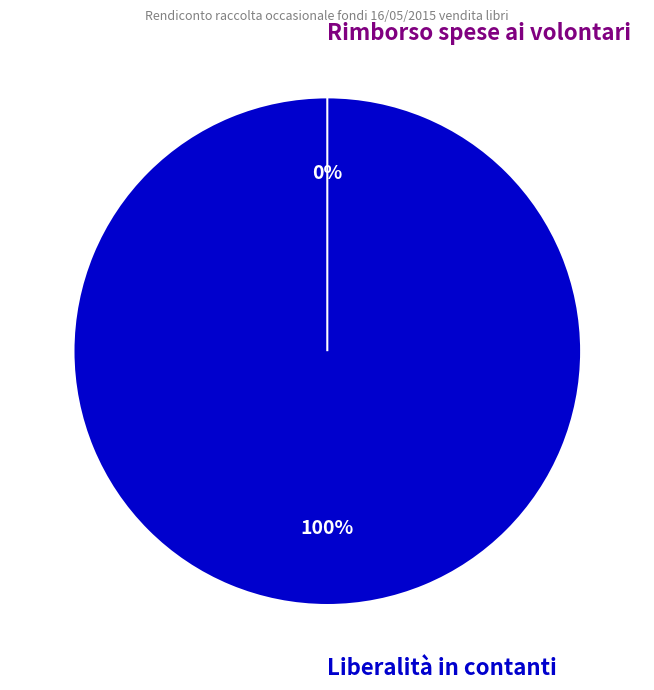

Rank the categories by value from lowest to highest.

Rimborso spese ai volontari, Liberalità in contanti